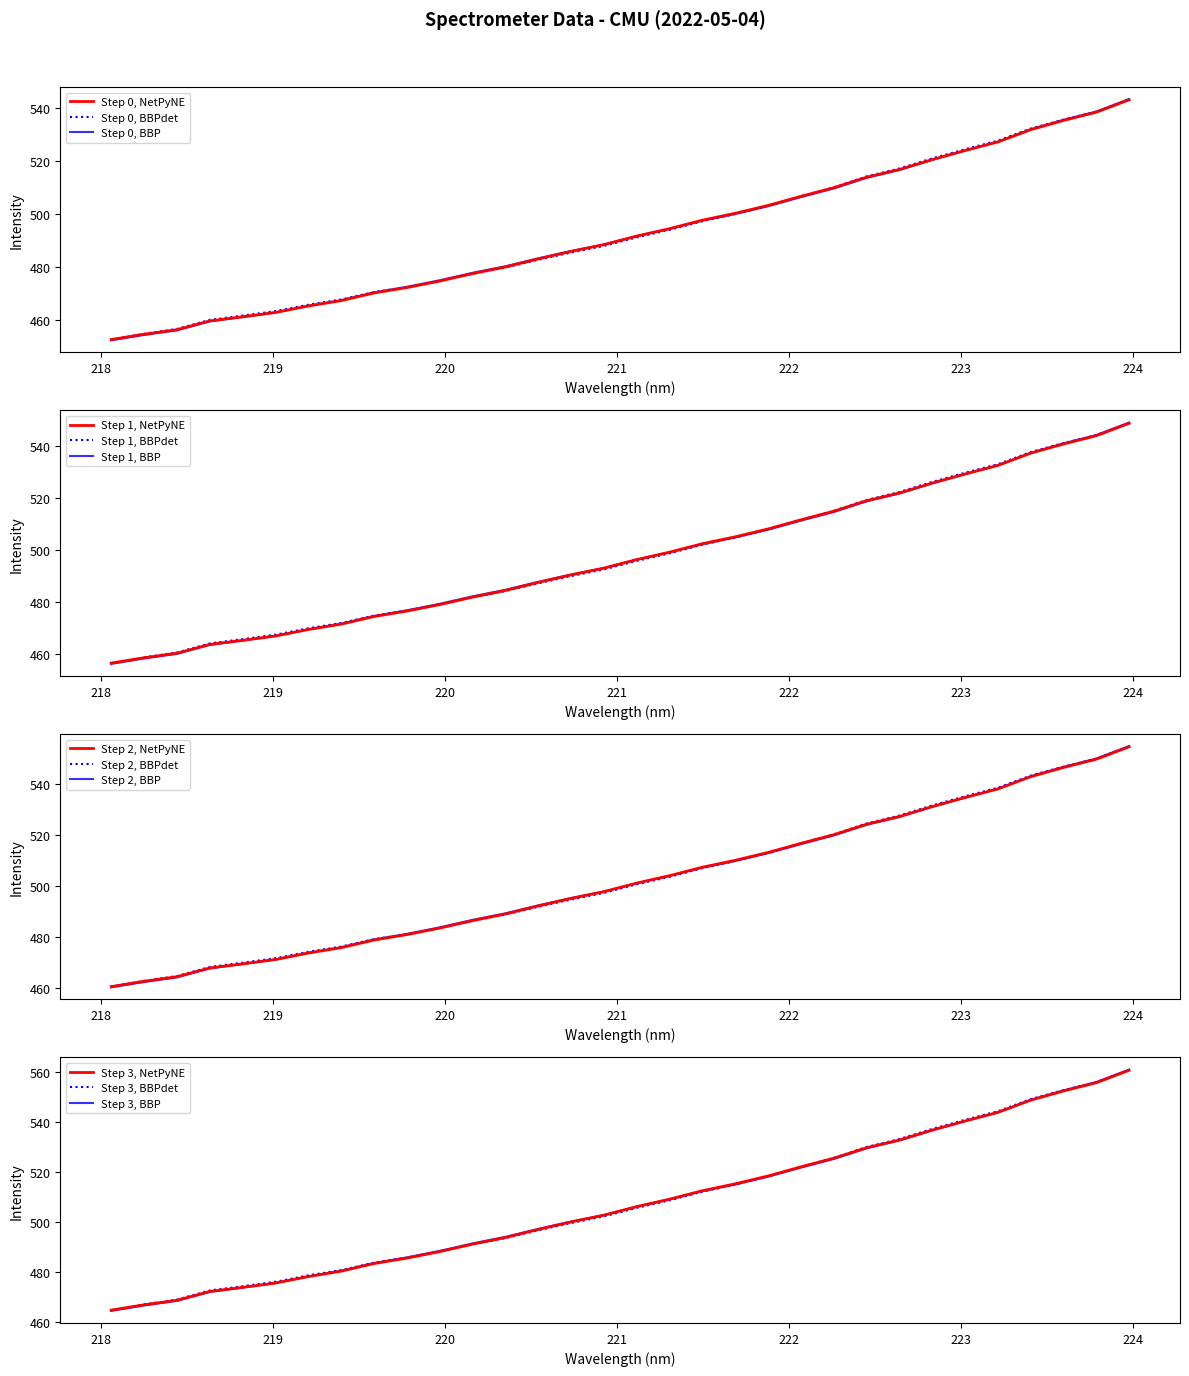

What is the minimum value shown in the chart?

452.5